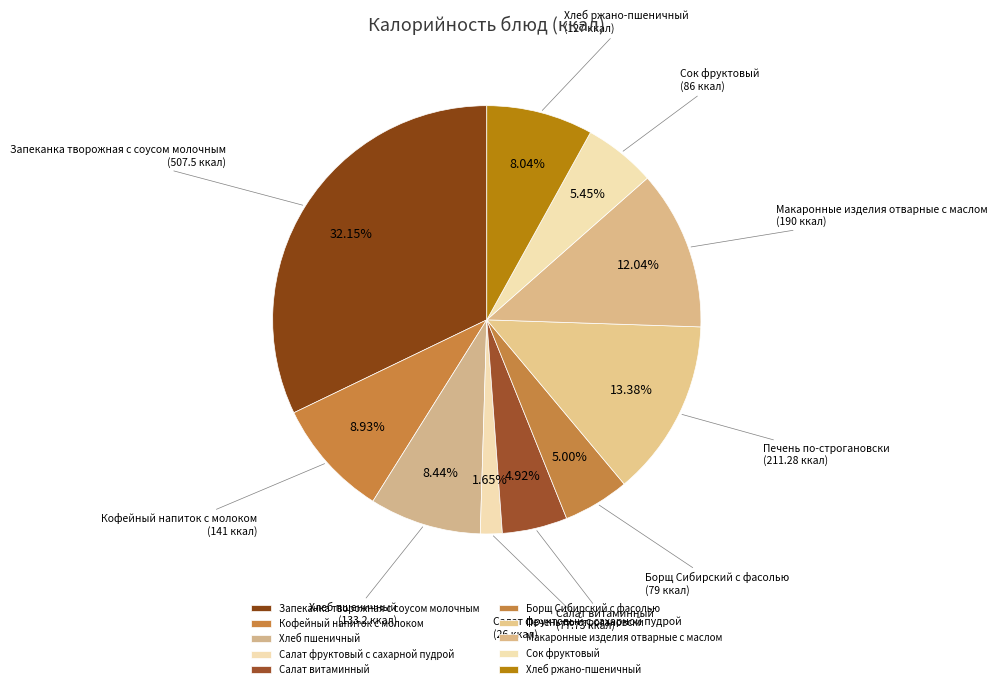

How many segments does this pie chart have?

10